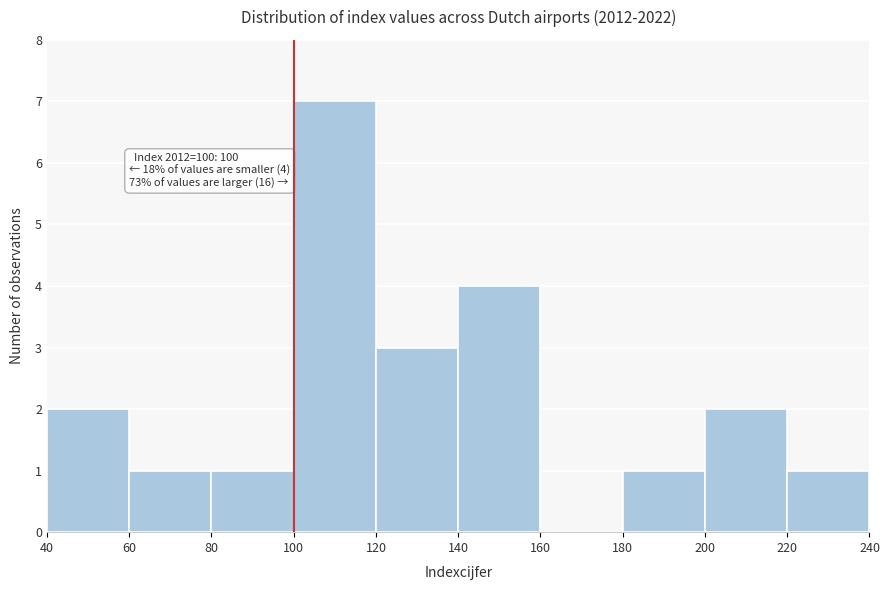

Which range on the x-axis has the tallest bar?

100 to 120